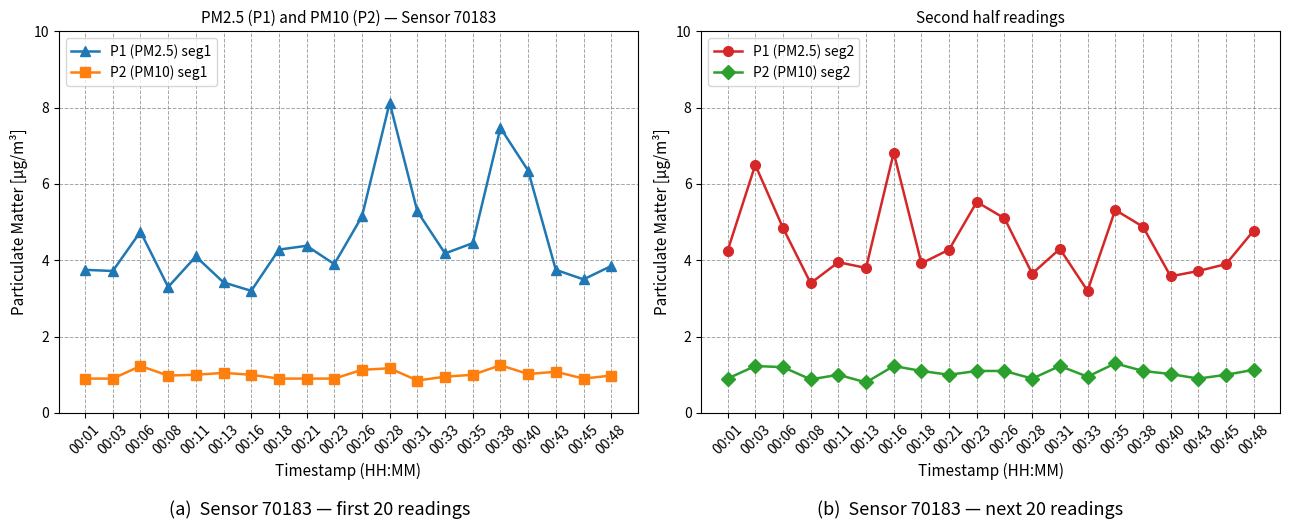

What is the difference between the P1 (PM2.5) seg2 values at 00:35 and 00:08?

1.9